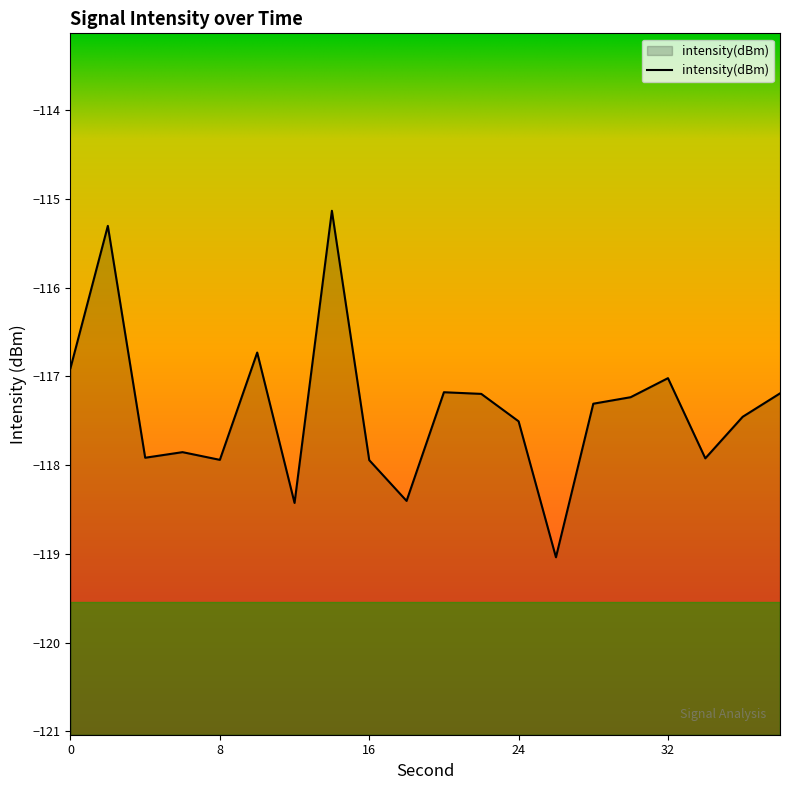

At which category does the chart reach its peak across all series?

14